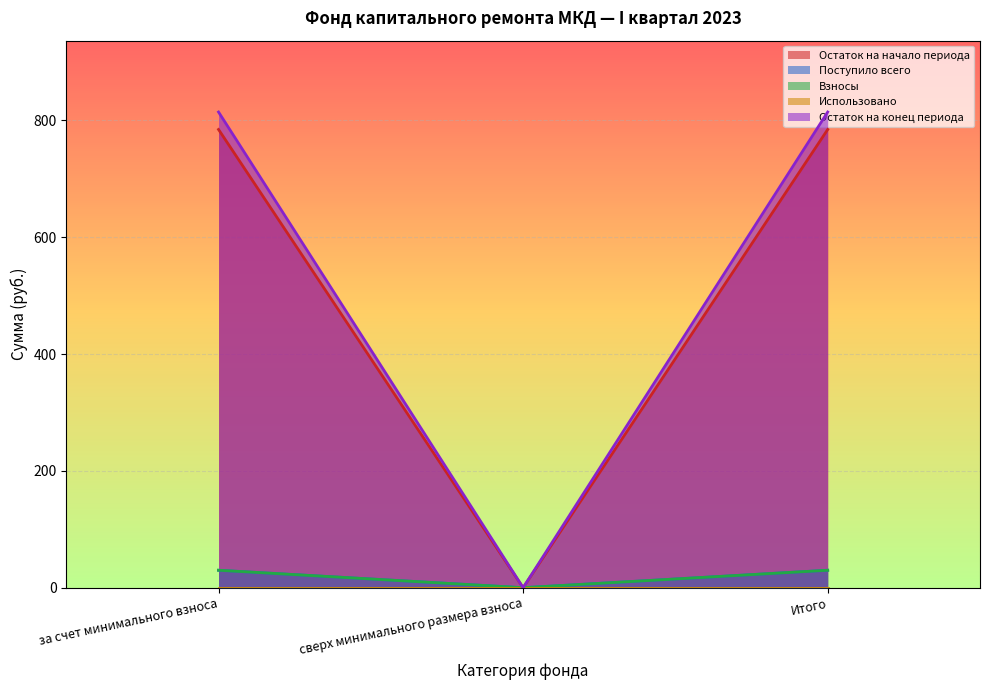

How many values in Остаток на начало периода are above zero?

2